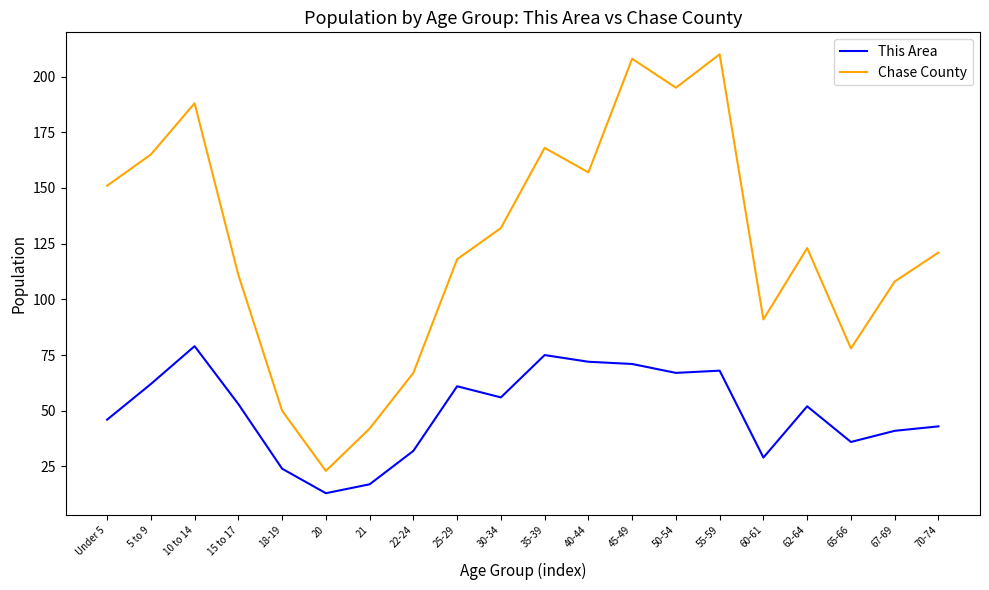

What is the difference between the highest and lowest values at 10 to 14?

109